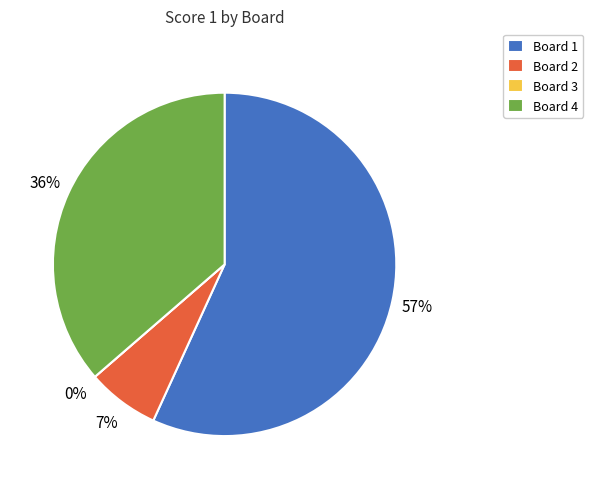

Do Board 3 and Board 4 together represent more than half of the pie?

No